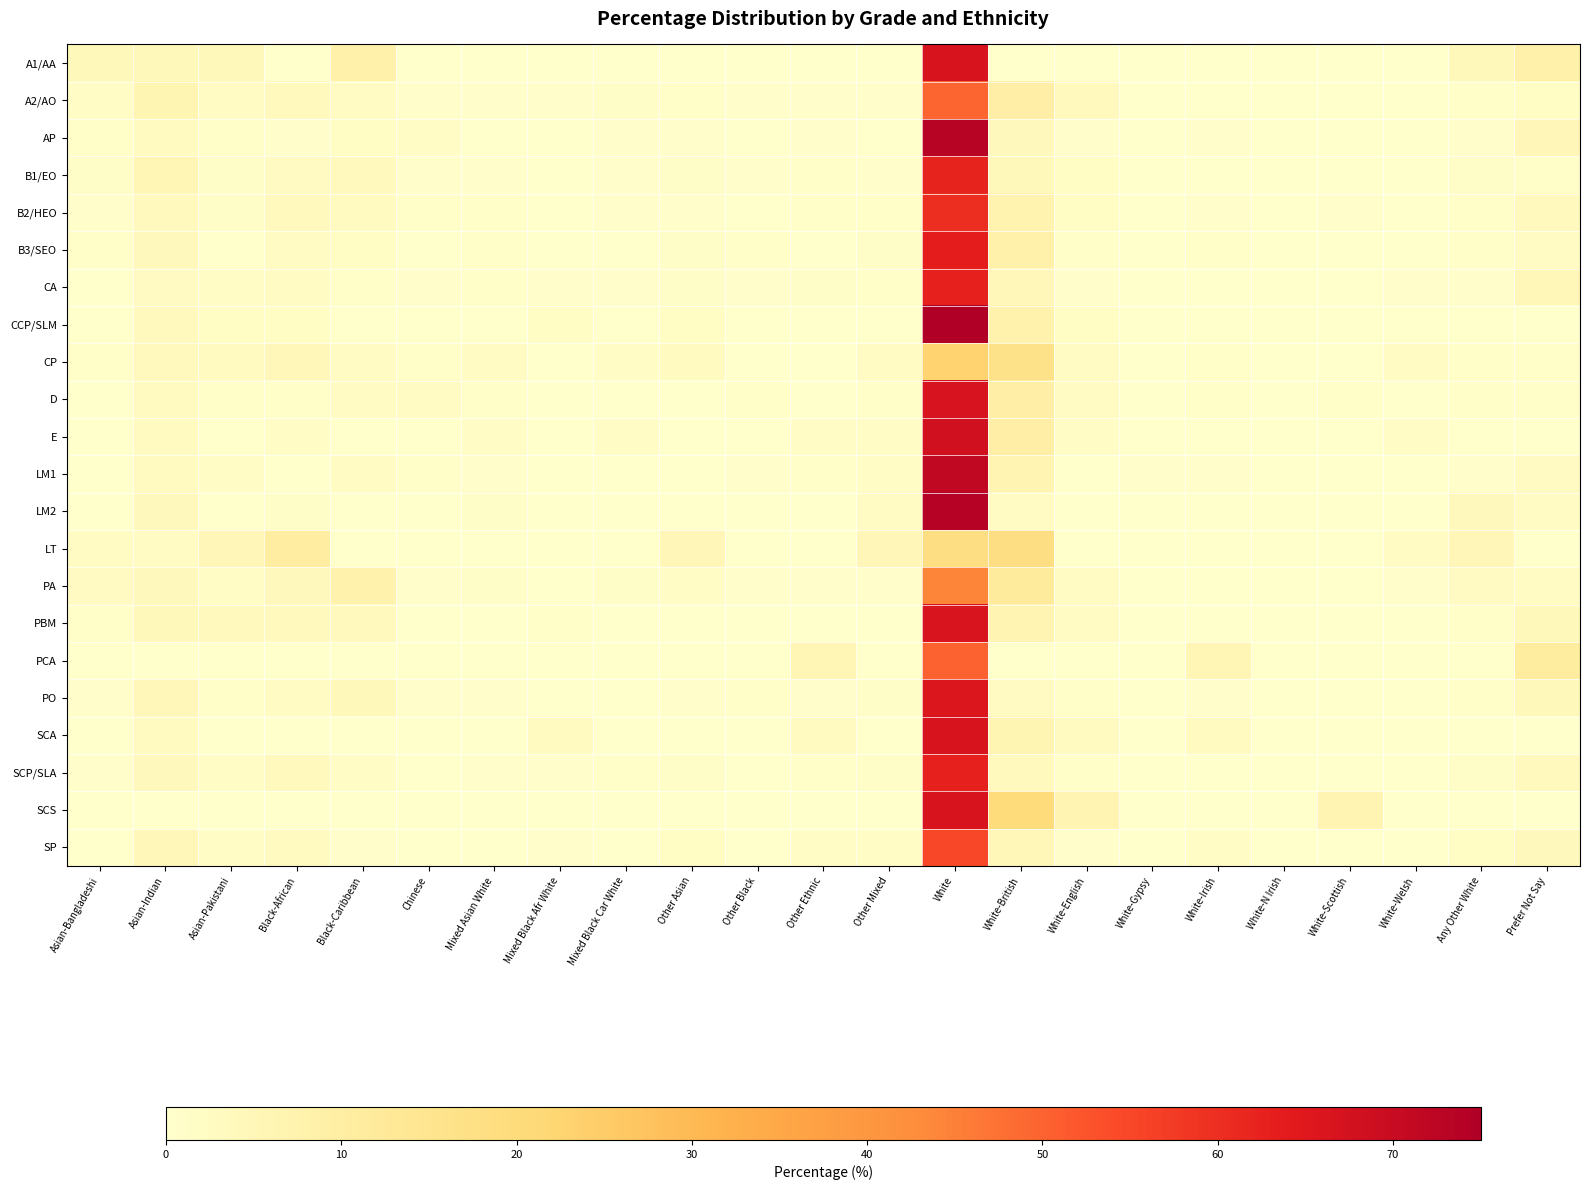

Rank the series by their maximum value, from highest to lowest.

CCP/SLM, LM2, AP, LM1, E, D, A1/AA, SCA, SCS, PBM, PO, B3/SEO, SCP/SLA, CA, B1/EO, B2/HEO, SP, PCA, A2/AO, PA, CP, LT